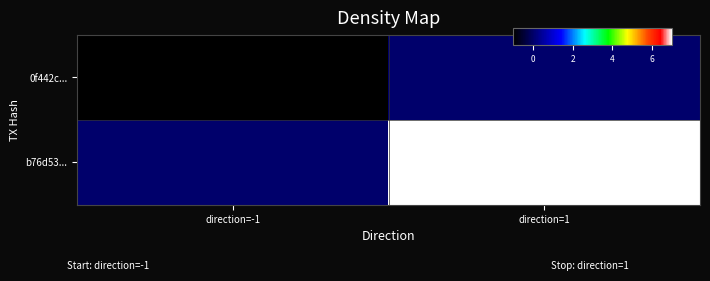

Which series has the largest total across all categories?

b76d53...